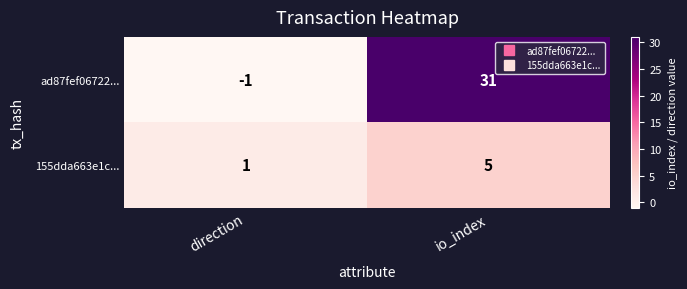

Read the 155dda663e1c... value at io_index.

5